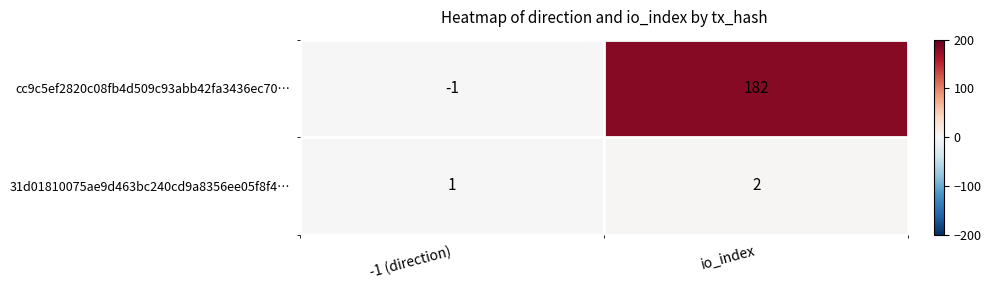

Rank the series at io_index from lowest to highest value.

31d01810075ae9d463bc240cd9a8356ee05f8f4…, cc9c5ef2820c08fb4d509c93abb42fa3436ec70…